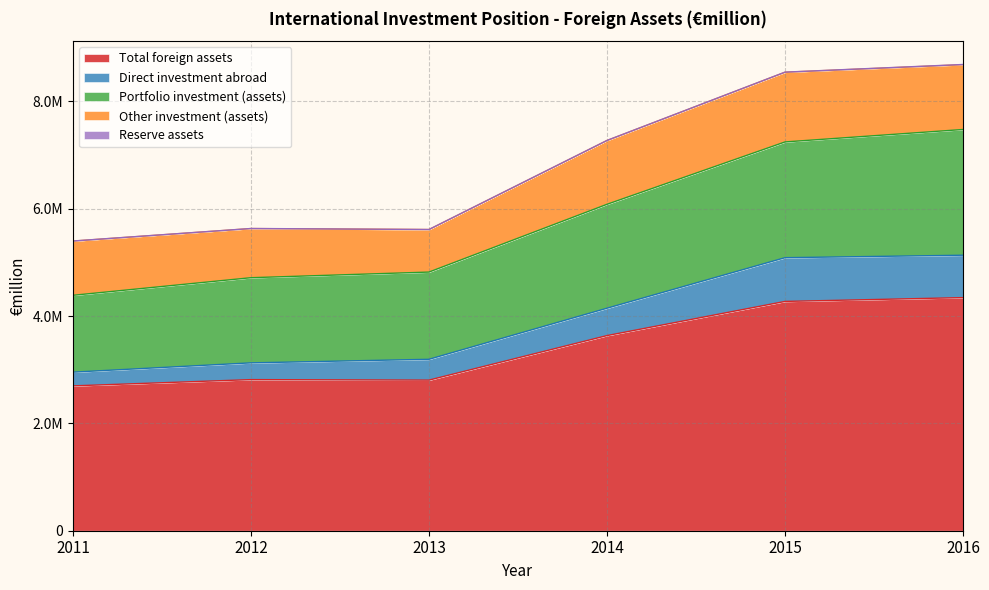

Where does the Total foreign assets series first go above 3636647?

2015